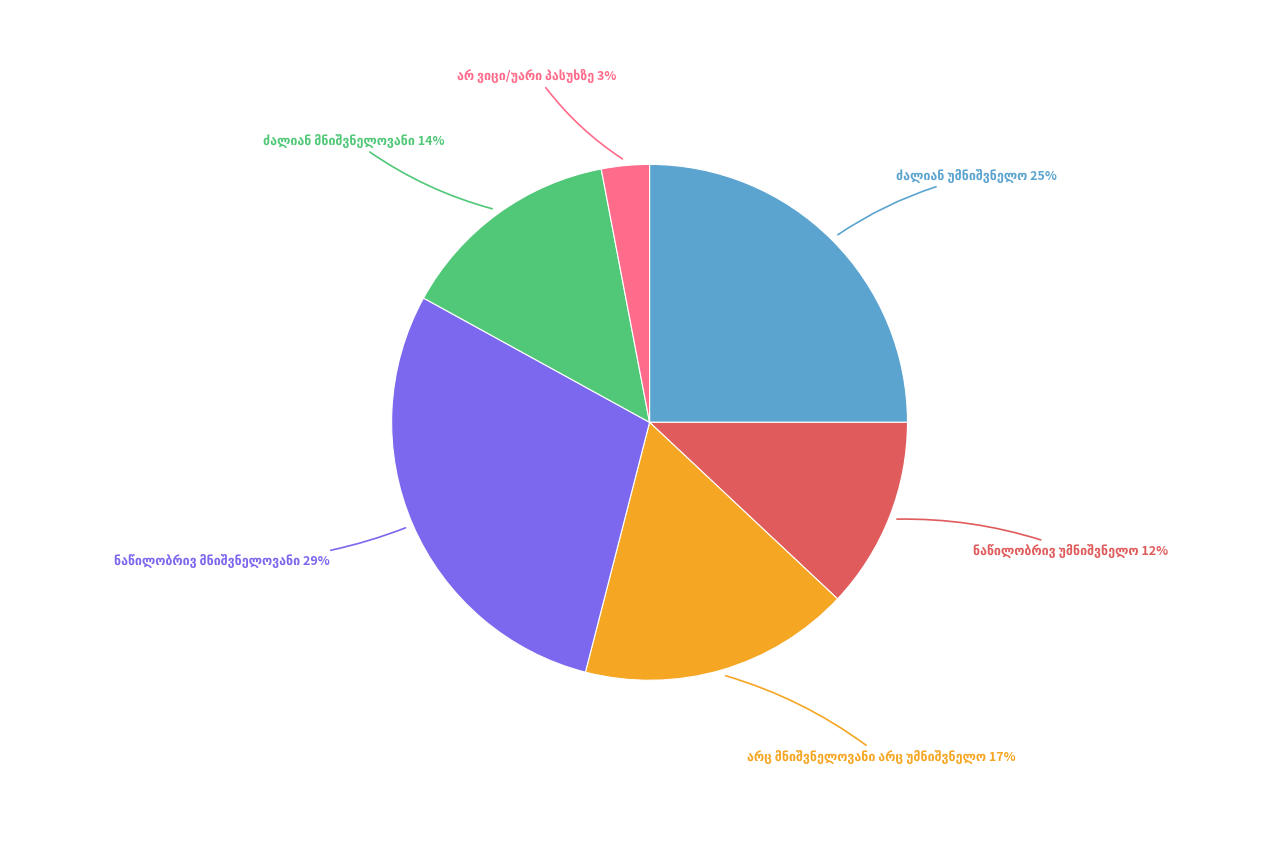

Is there a majority slice in this chart?

No